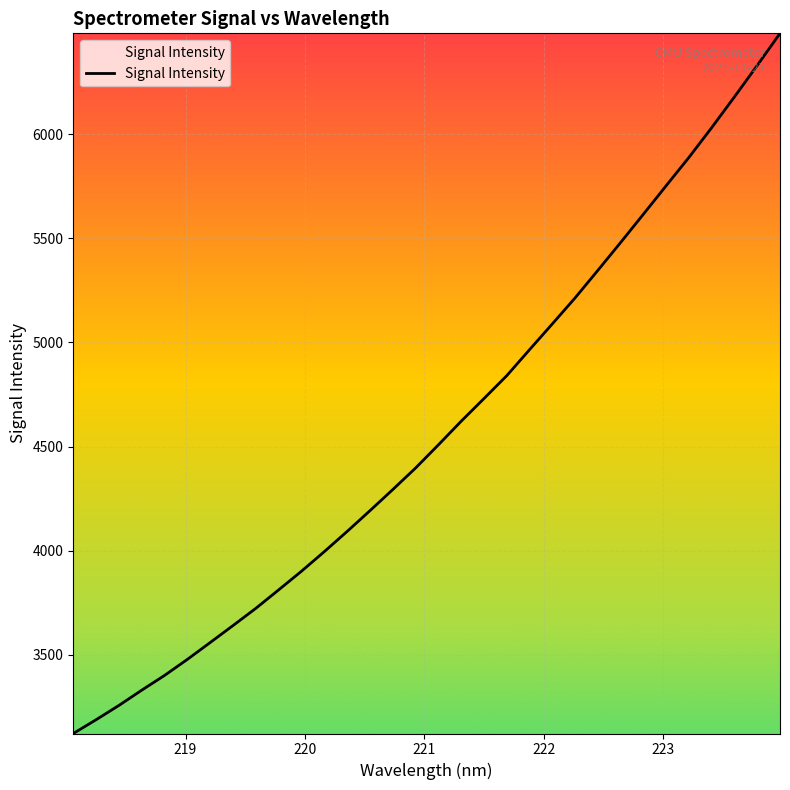

What is the greatest value displayed?

6484.1